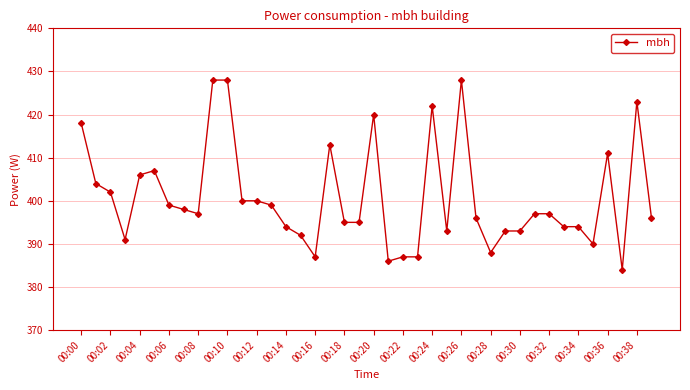

What is the difference between the maximum and minimum values?

44